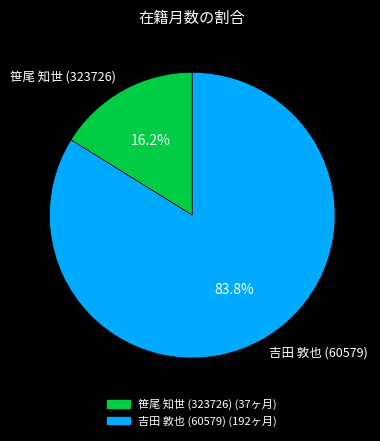

Which category has the smallest portion of the pie?

笹尾 知世 (323726)